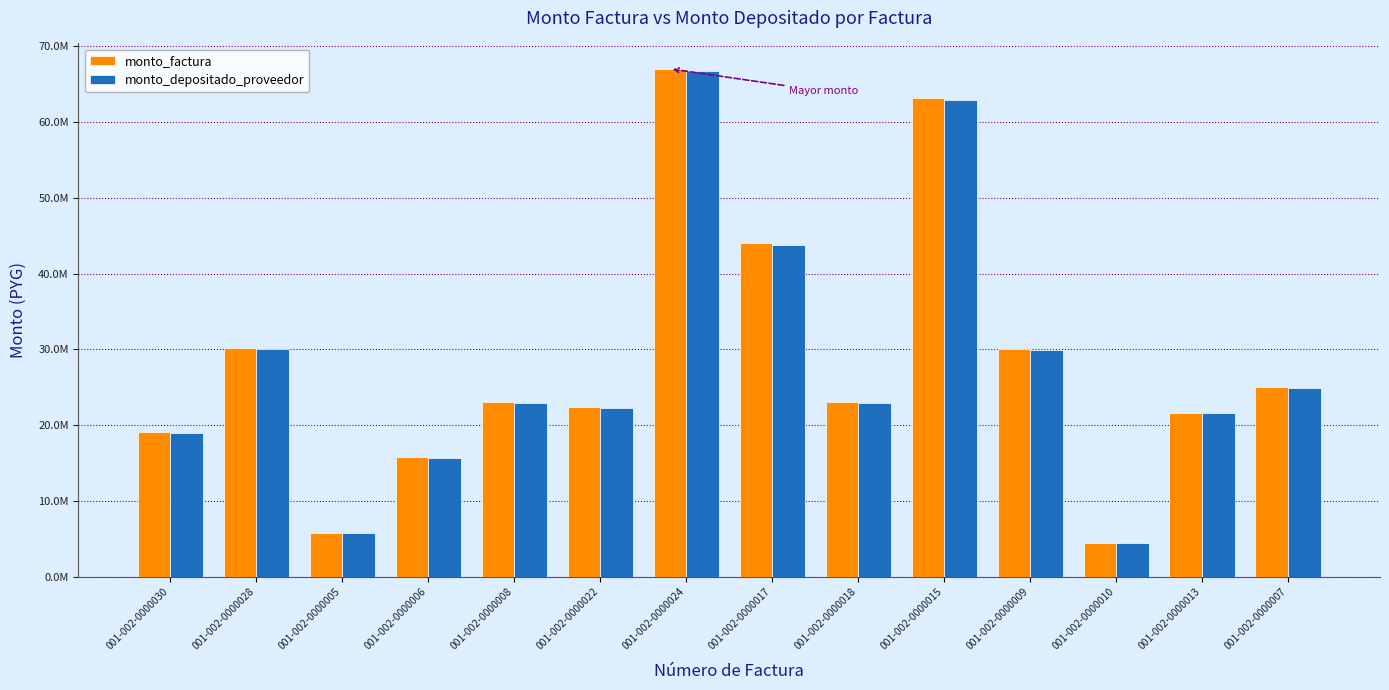

What are all the series names shown in the legend?

monto_factura, monto_depositado_proveedor